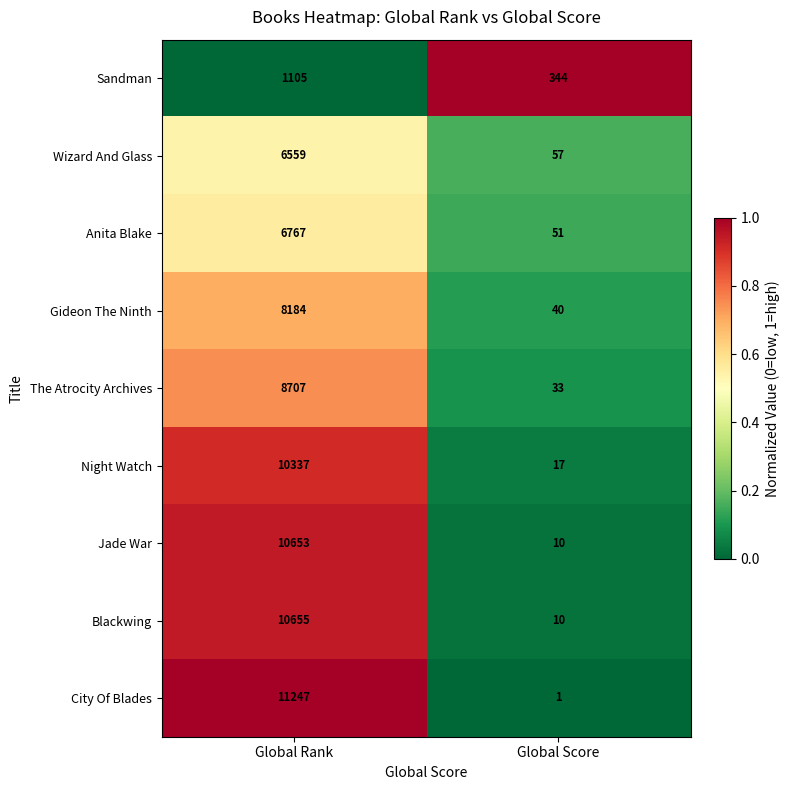

Reading left to right, list all the values displayed in this chart.

Sandman: 1105	344
Wizard And Glass: 6559	57
Anita Blake: 6767	51
Gideon The Ninth: 8184	40
The Atrocity Archives: 8707	33
Night Watch: 10337	17
Jade War: 10653	10
Blackwing: 10655	10
City Of Blades: 11247	1